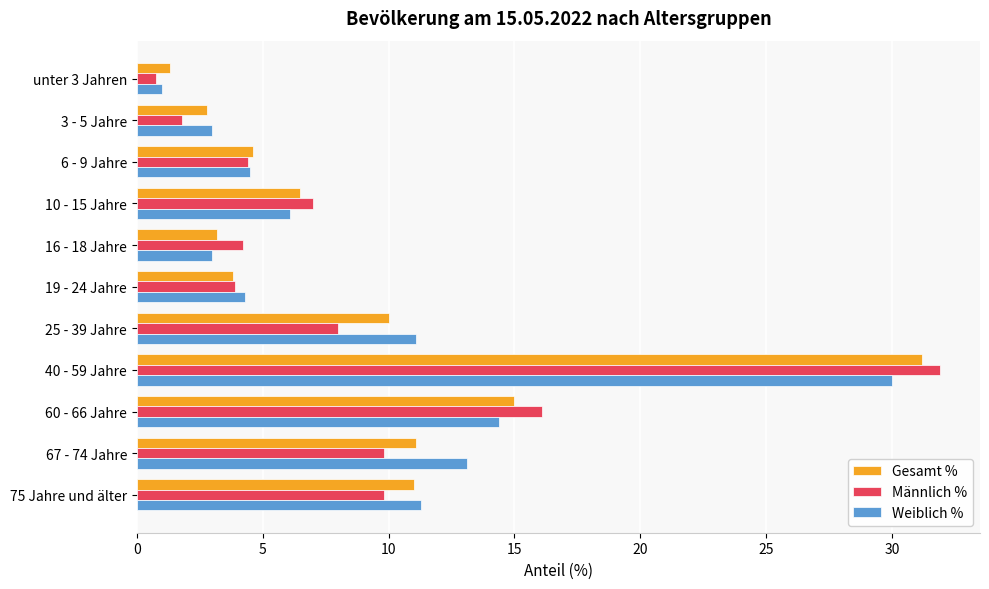

Is it true that Weiblich % equals 3.0 at 16 - 18 Jahre?

True